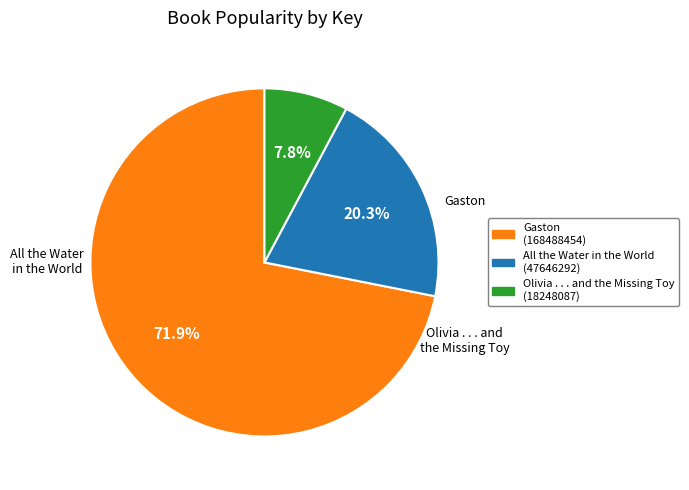

Count the number of slices in the pie.

3